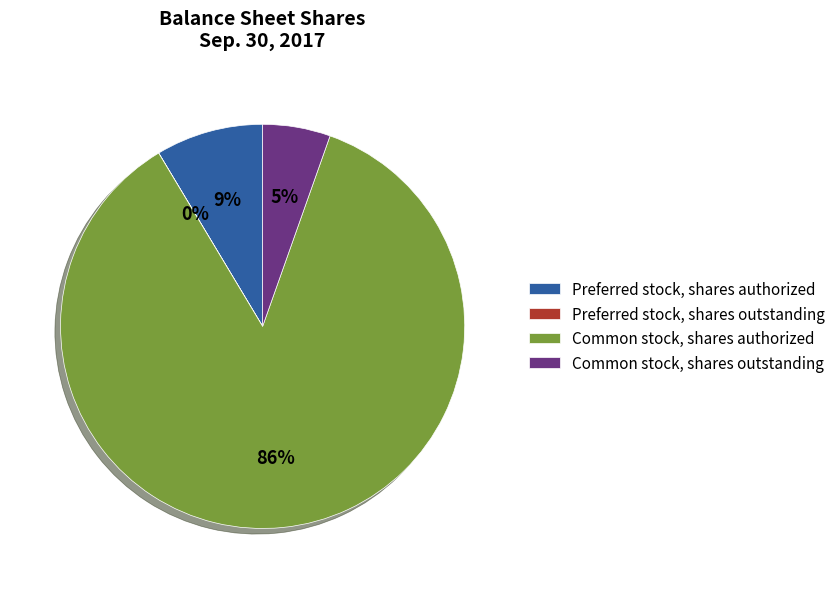

Is there a majority slice in this chart?

Yes